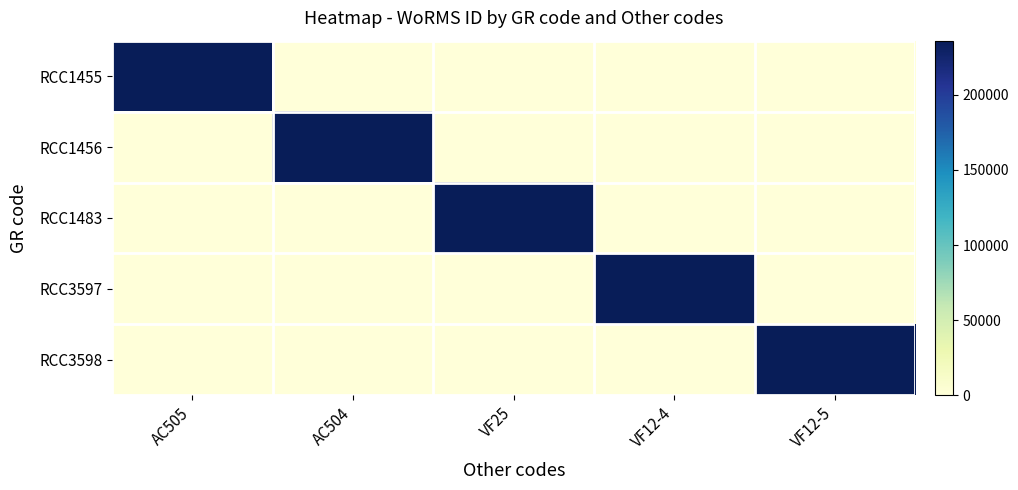

Between VF25 and VF12-4, which series saw the biggest shift?

RCC1483